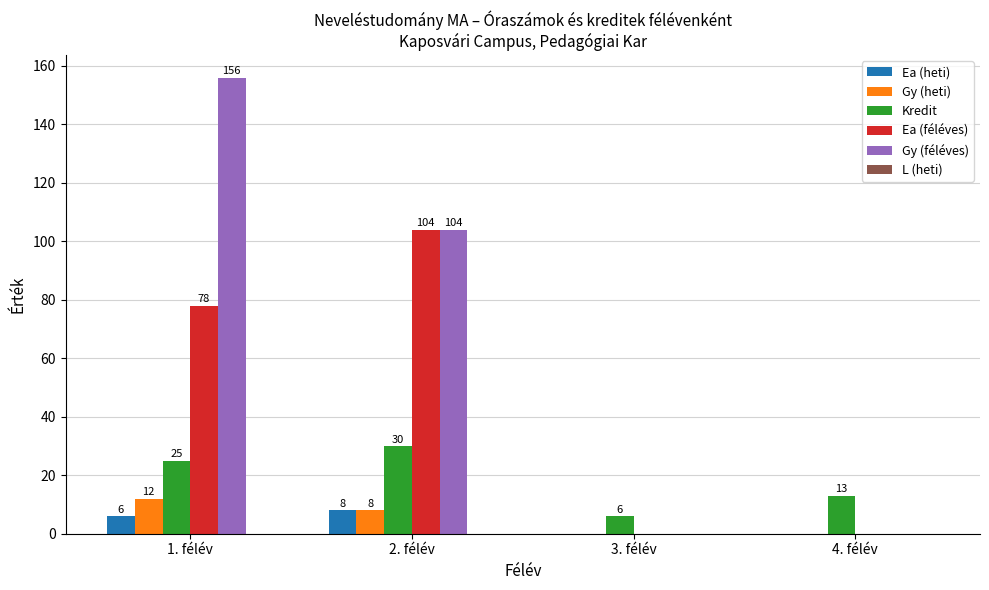

How many groups of bars are there?

4